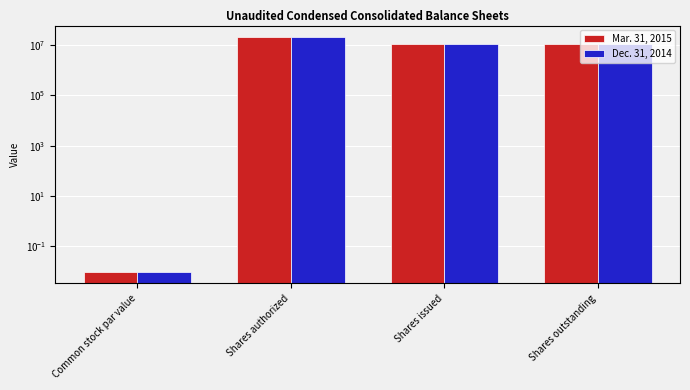

At which label is Mar. 31, 2015 closest to 10000000?

Shares issued